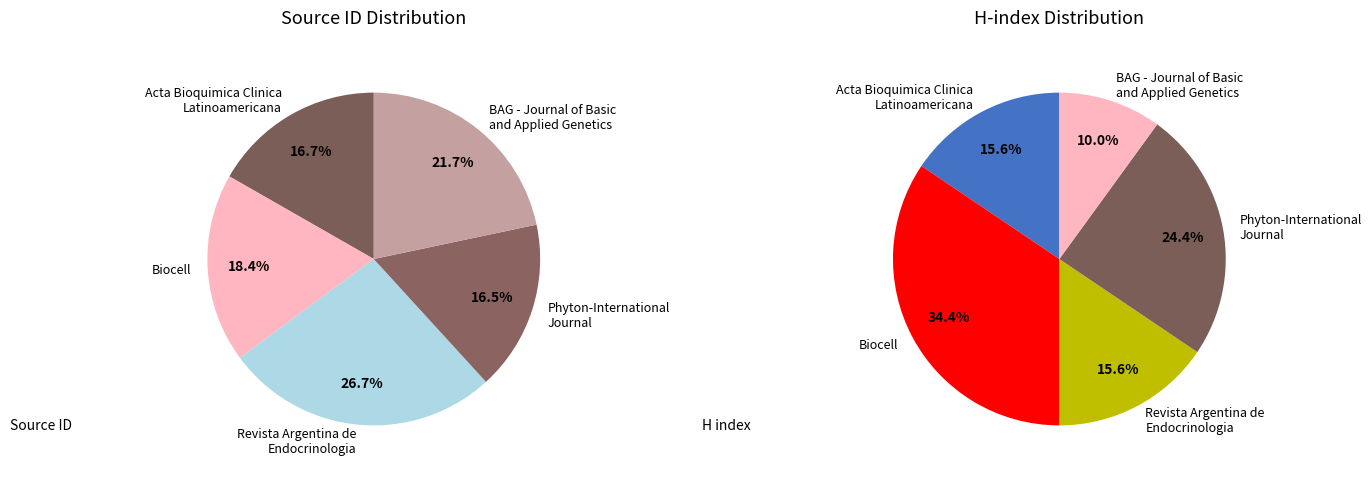

What is the smallest slice in the pie chart?

Phyton-International
Journal